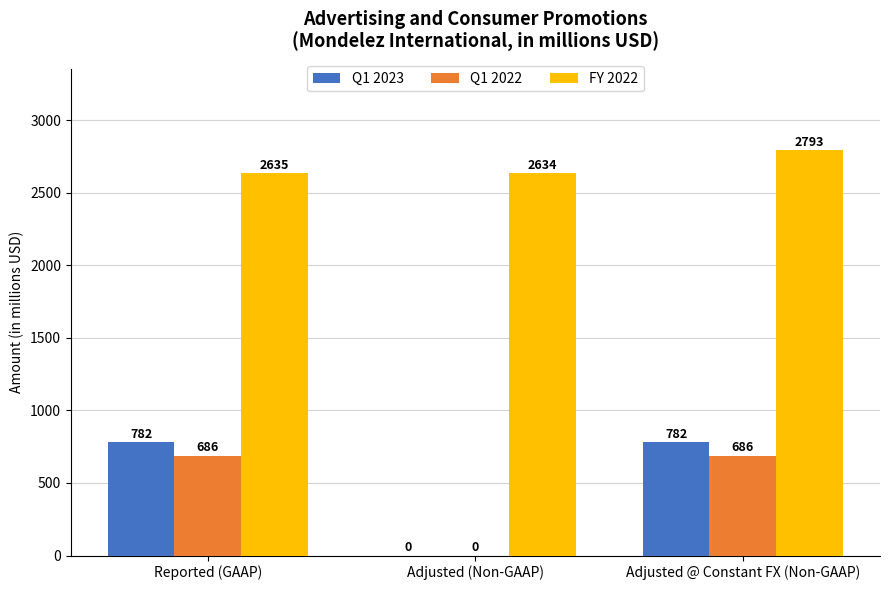

Is the value of Q1 2023 at Adjusted @ Constant FX (Non-GAAP) greater than the value of Q1 2022 at Reported (GAAP)?

Yes